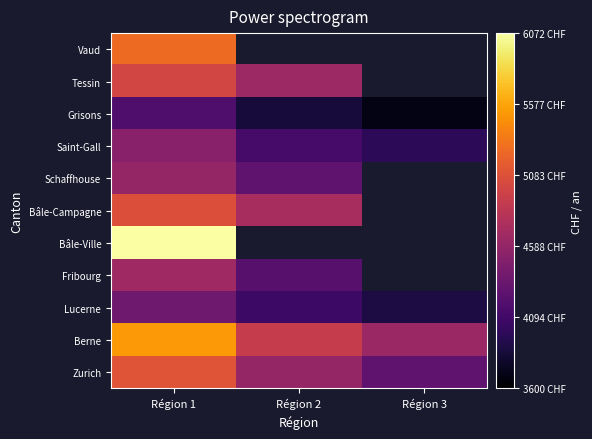

How many categories are shown in the chart?

3